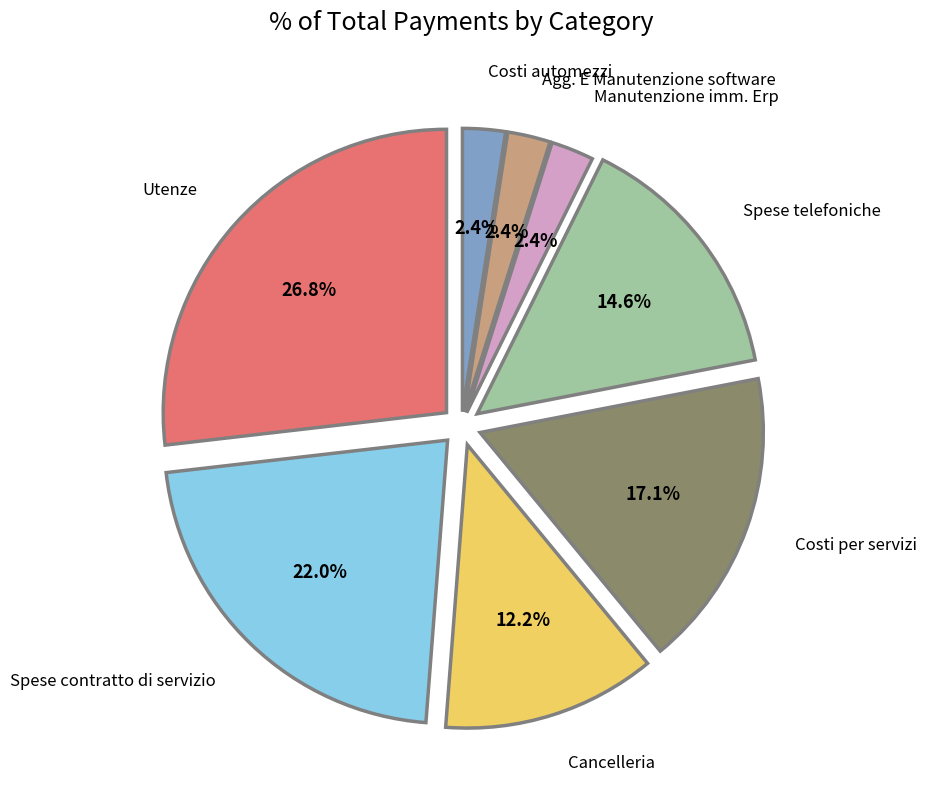

Is it true that Manutenzione imm. Erp is 2% of the pie?

True